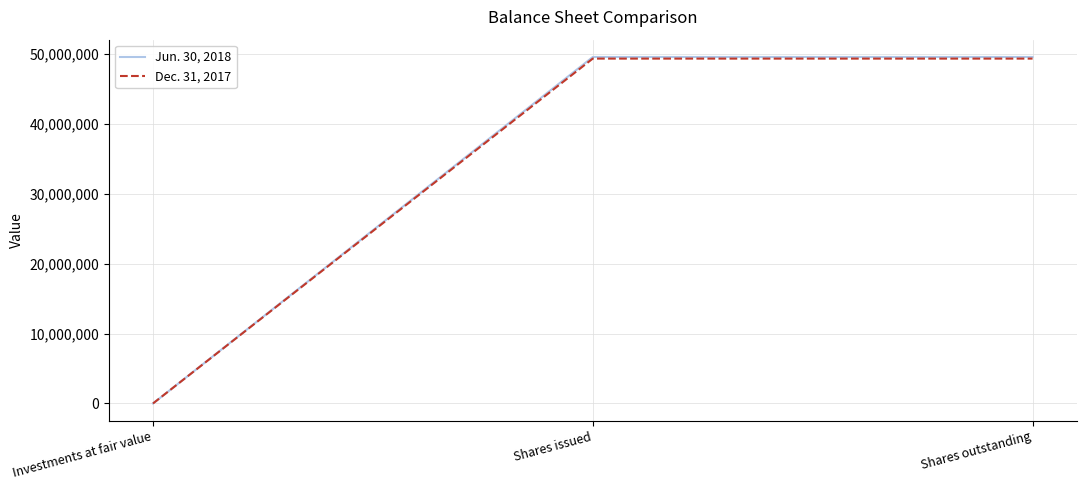

Which series has the widest spread of values?

Jun. 30, 2018